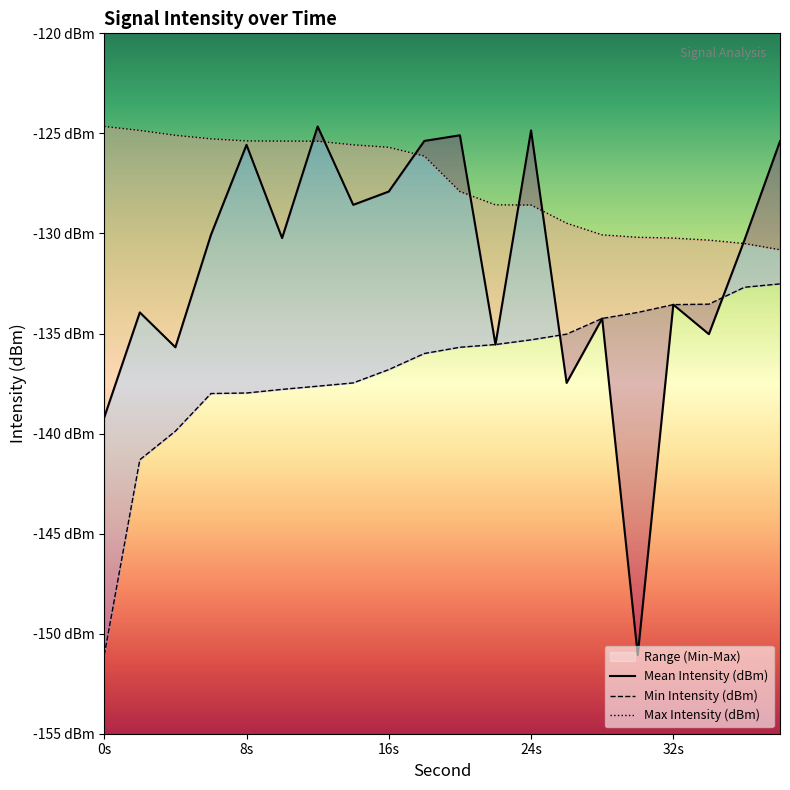

Which series has the largest total across all categories?

Max Intensity (dBm)